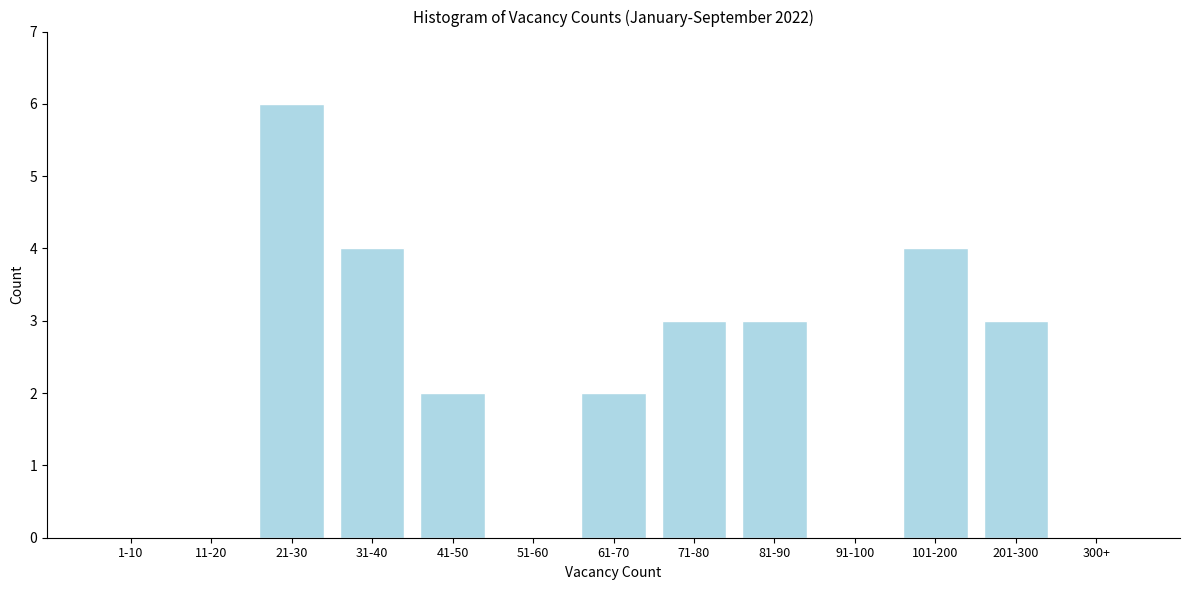

Reading left to right, what are all the values shown in this chart?

1-10=0	11-20=0	21-30=6	31-40=4	41-50=2	51-60=0	61-70=2	71-80=3	81-90=3	91-100=0	101-200=4	201-300=3	300+=0